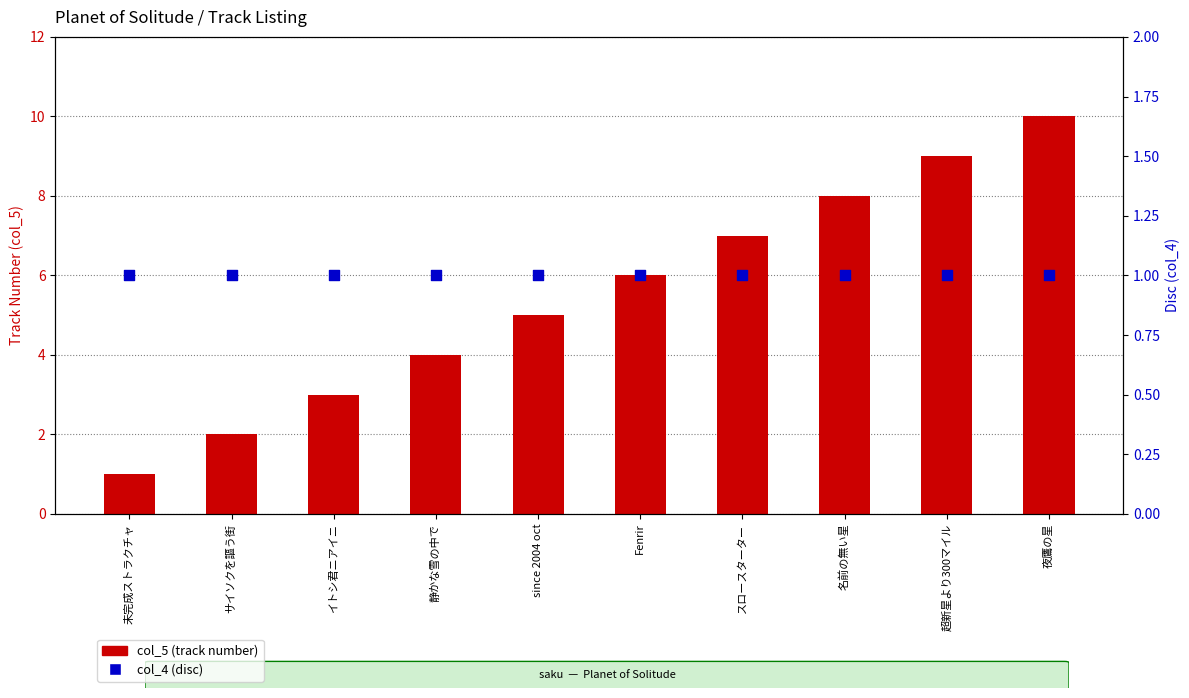

Is the value of col_5 (track number) at 夜鷹の星 greater than the value of col_4 (disc) at since 2004 oct?

Yes